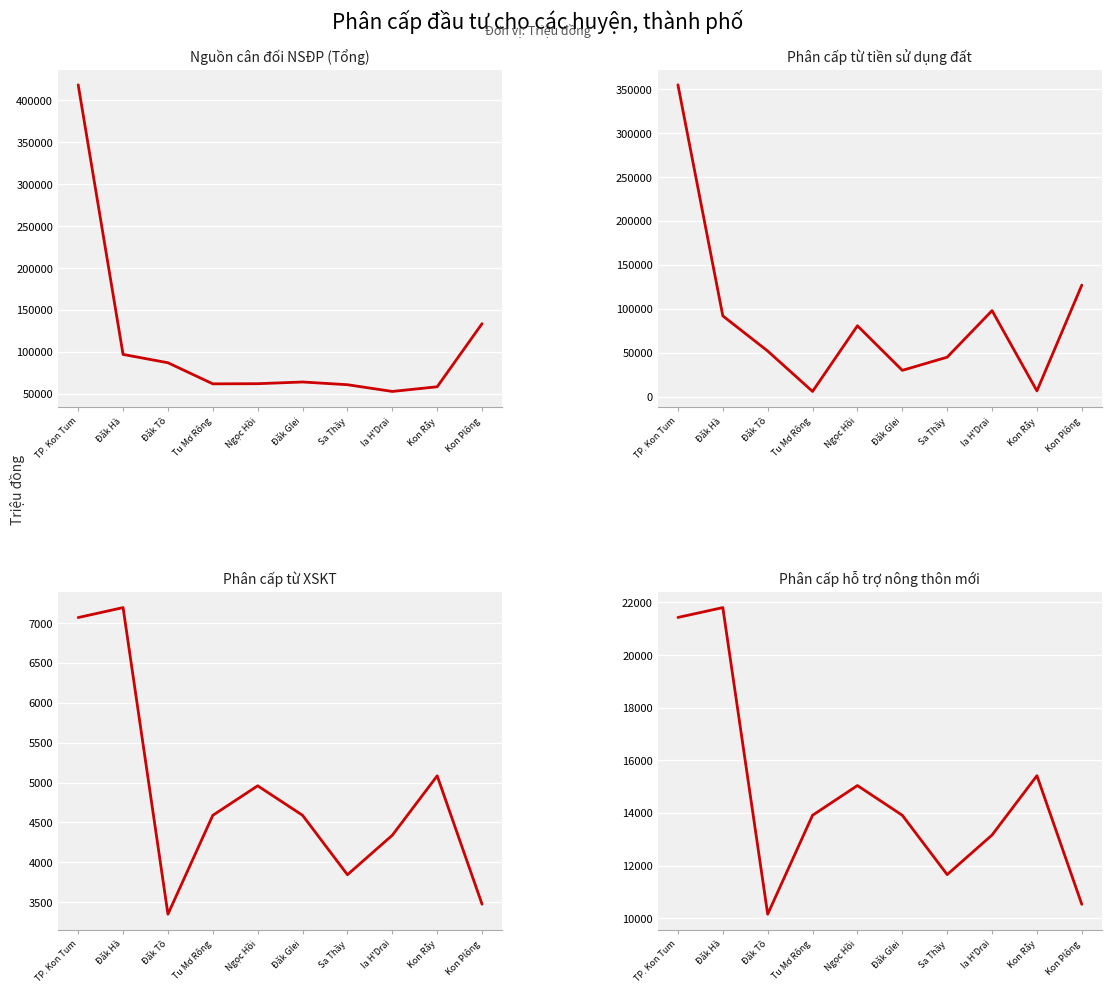

What is the average value of the Phân cấp từ XSKT series?

4850